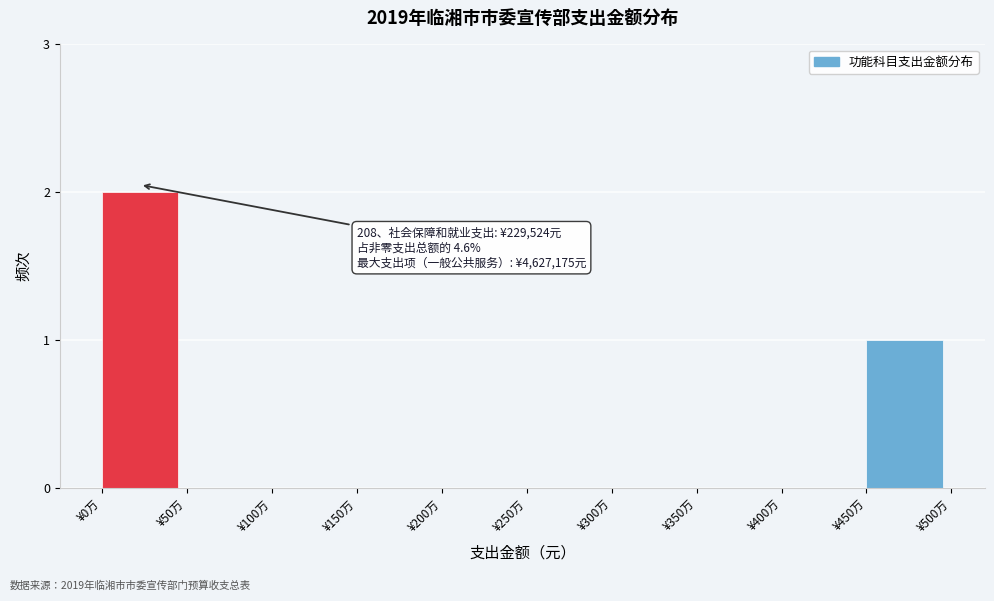

Reading right to left, what are all the values shown in this chart?

¥450万=1	¥400万=0	¥350万=0	¥300万=0	¥250万=0	¥200万=0	¥150万=0	¥100万=0	¥50万=0	¥0万=2